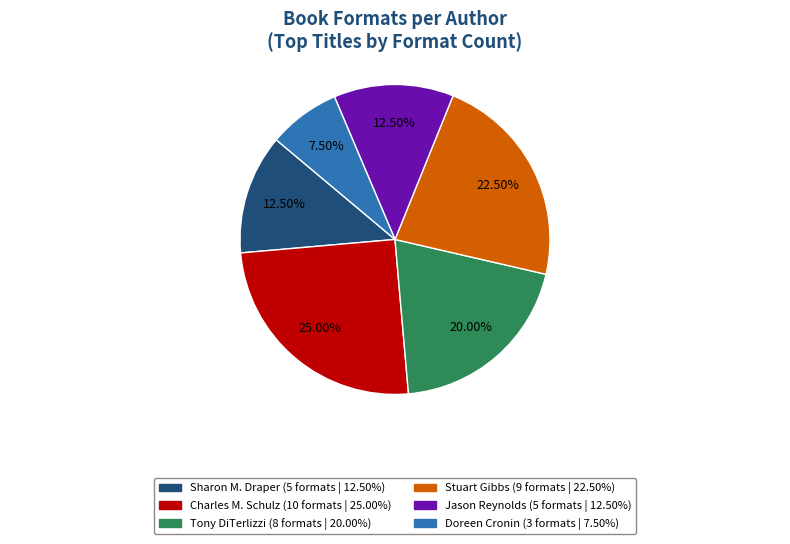

Does any single category account for the majority?

No